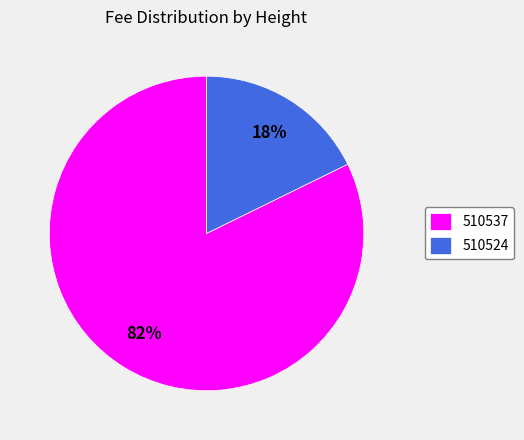

To the nearest percent, what portion does 510524 represent?

18%